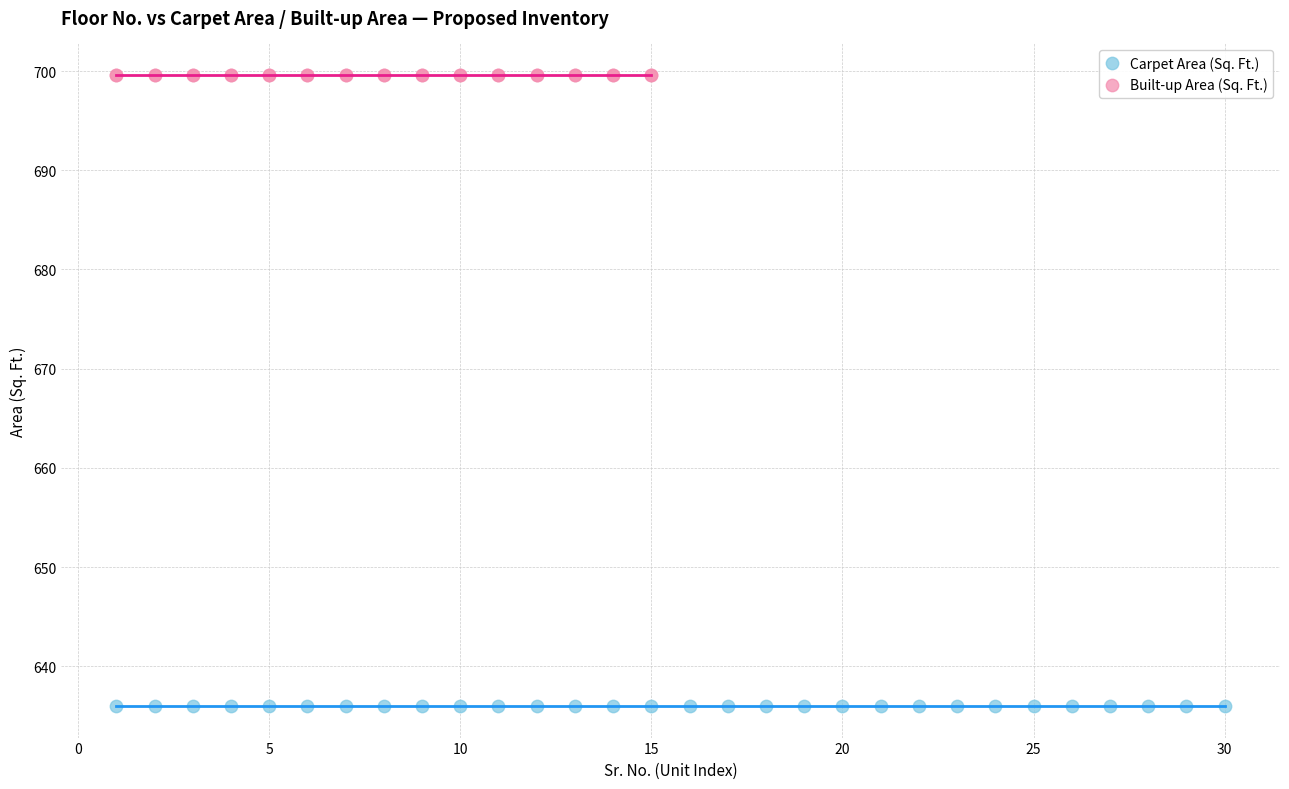

Which series contains the lowest Y value?

Carpet Area (Sq. Ft.)